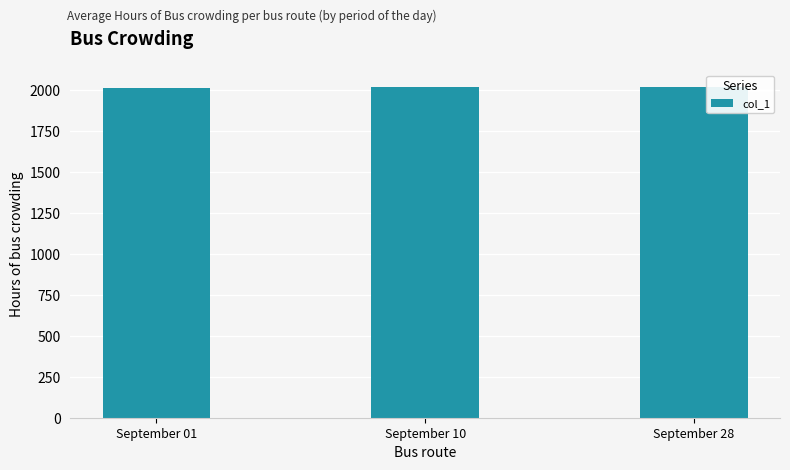

What is the greatest value displayed?

2022